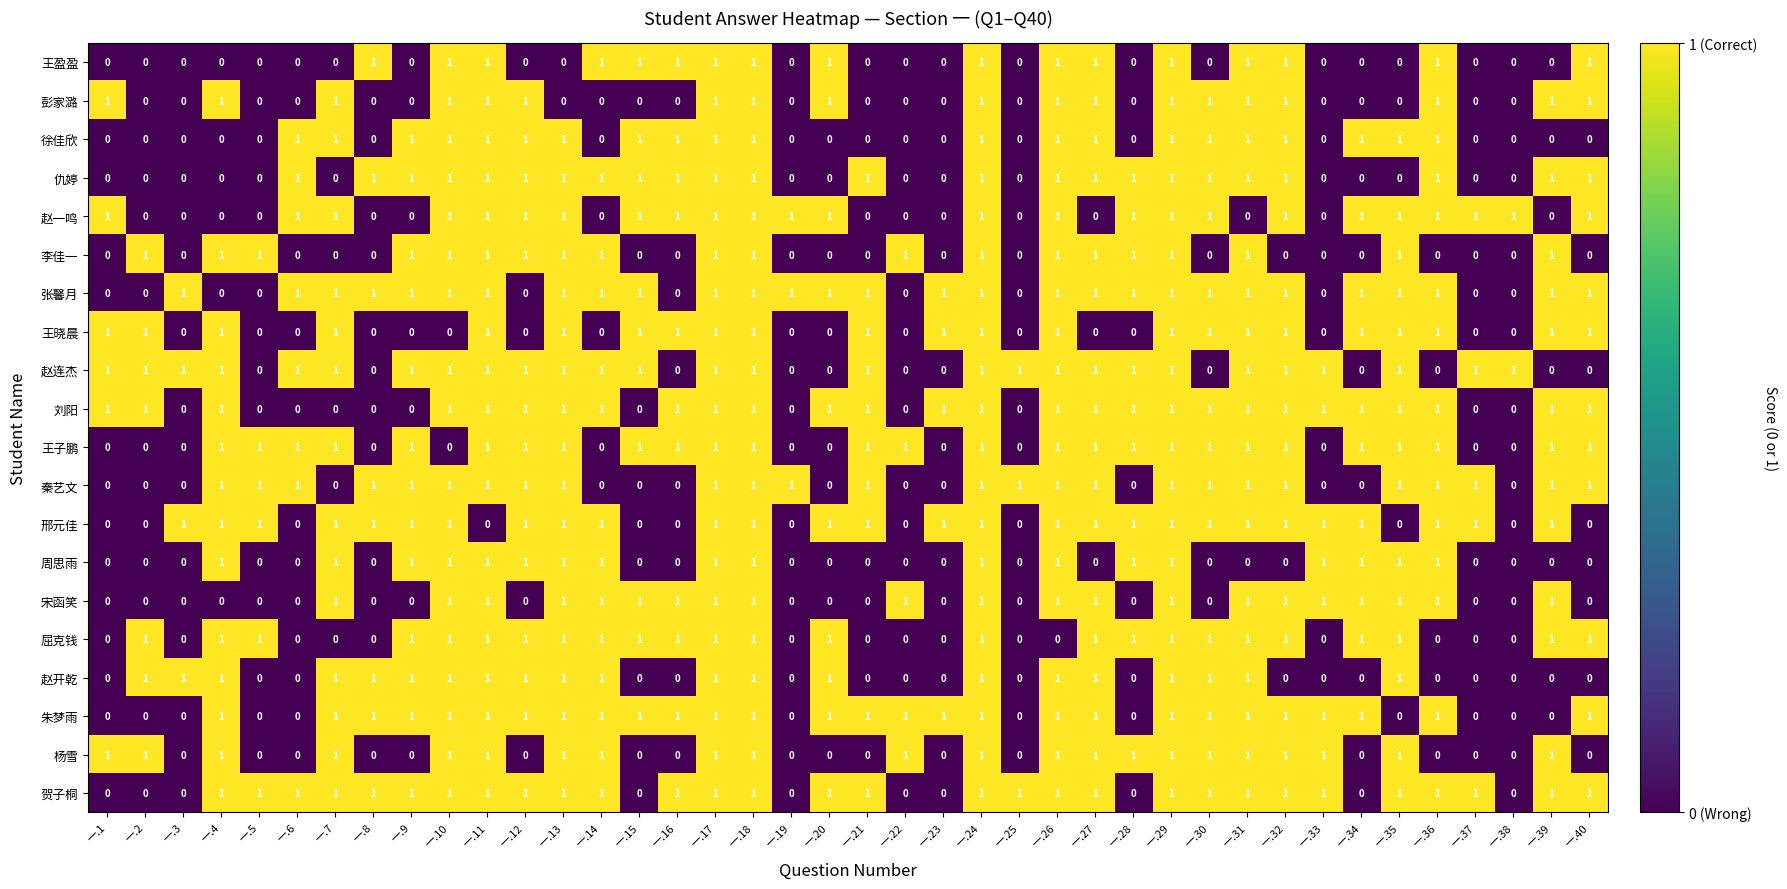

Is it true that 仇婷 equals 1 at 一.26?

True